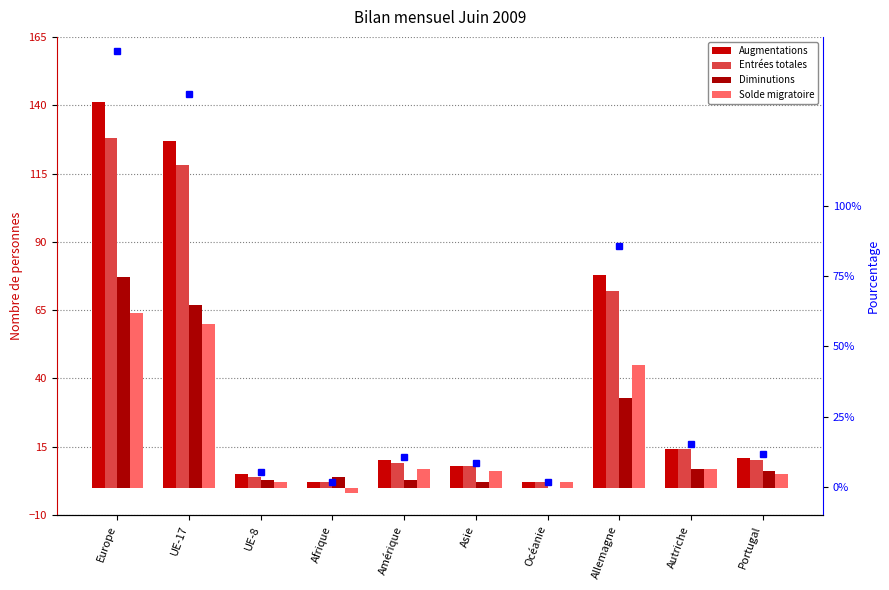

How many bars are there in each group?

5